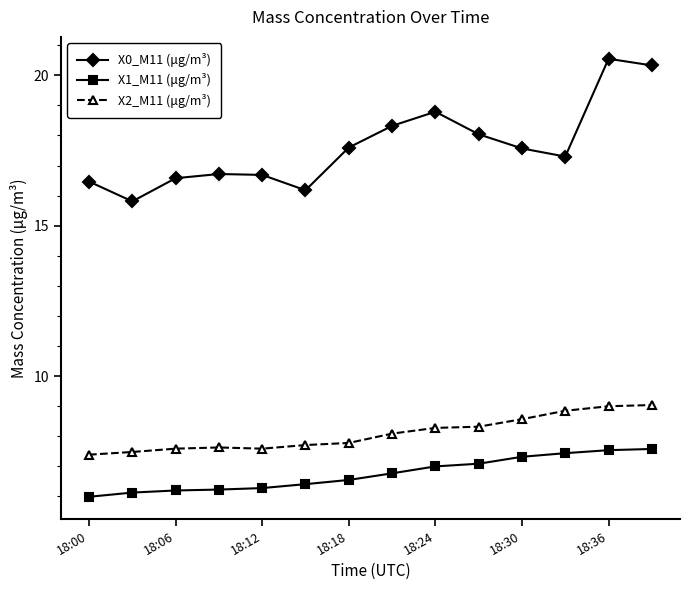

True or false: X2_M11 (μg/m³) and X0_M11 (μg/m³) cross at least once.

False